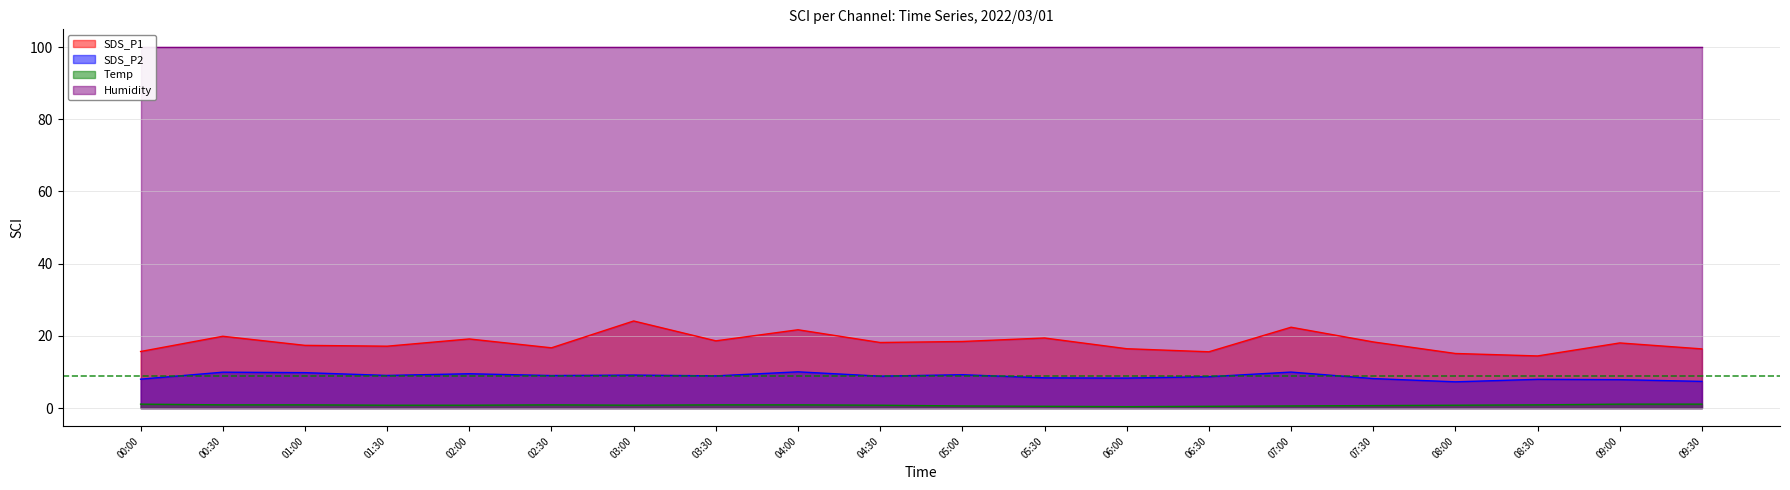

Where is the first local maximum for SDS_P1?

00:30